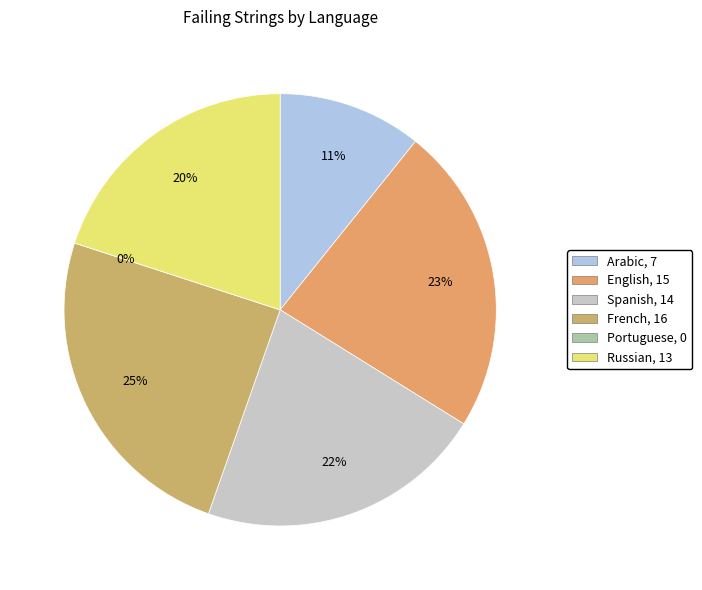

Is the sum of Portuguese and English greater than half?

No